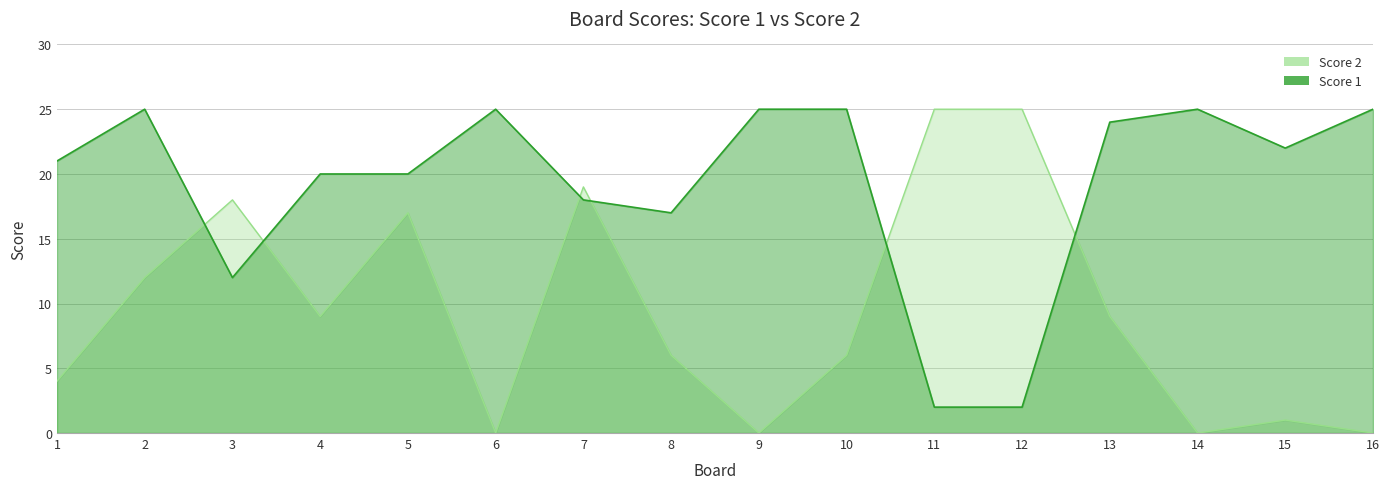

The value of Score 2 at 9 is 0. True or false?

True